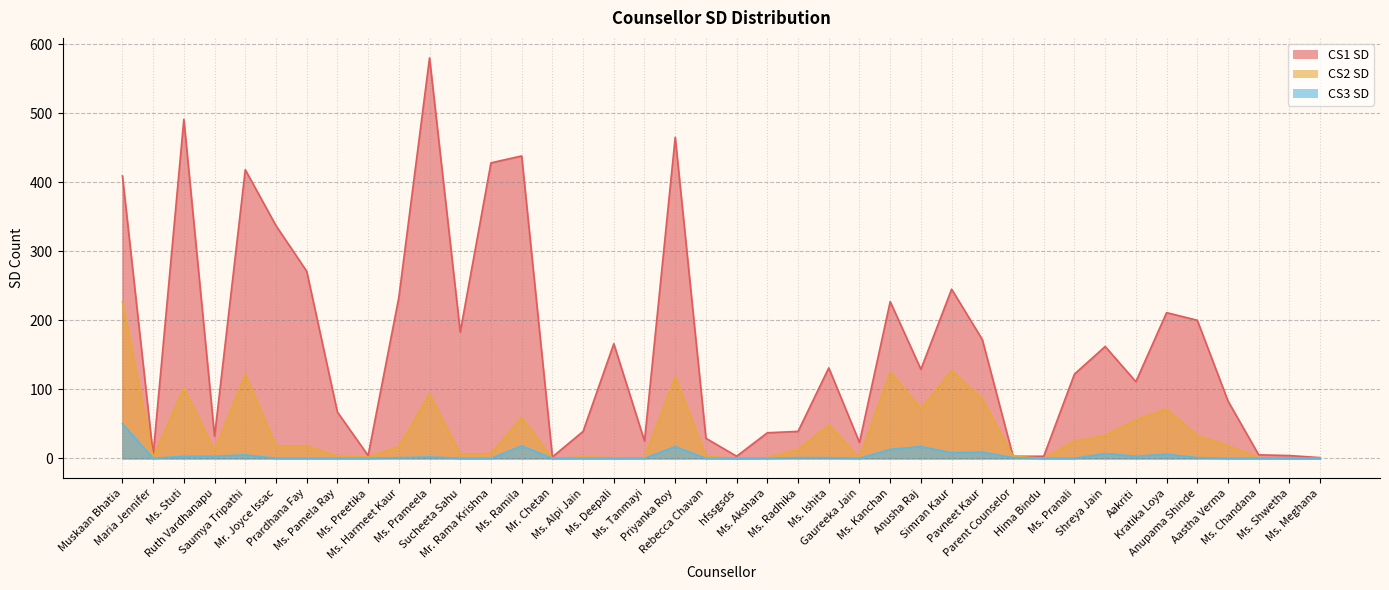

In CS1 SD, how many points are higher than both neighbors (excluding endpoints)?

11